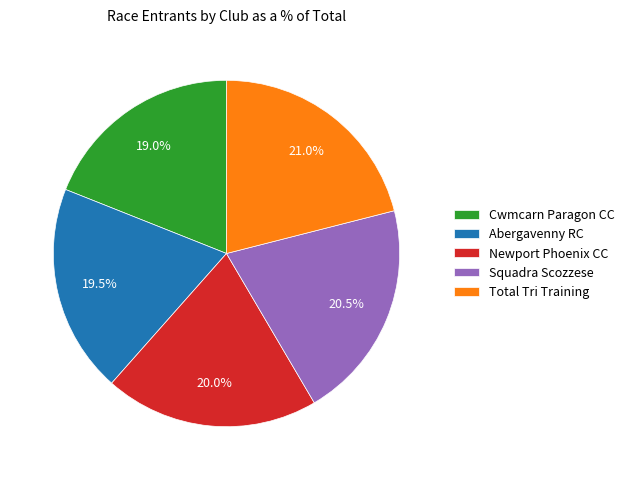

Is the sum of Squadra Scozzese and Cwmcarn Paragon CC greater than half?

No